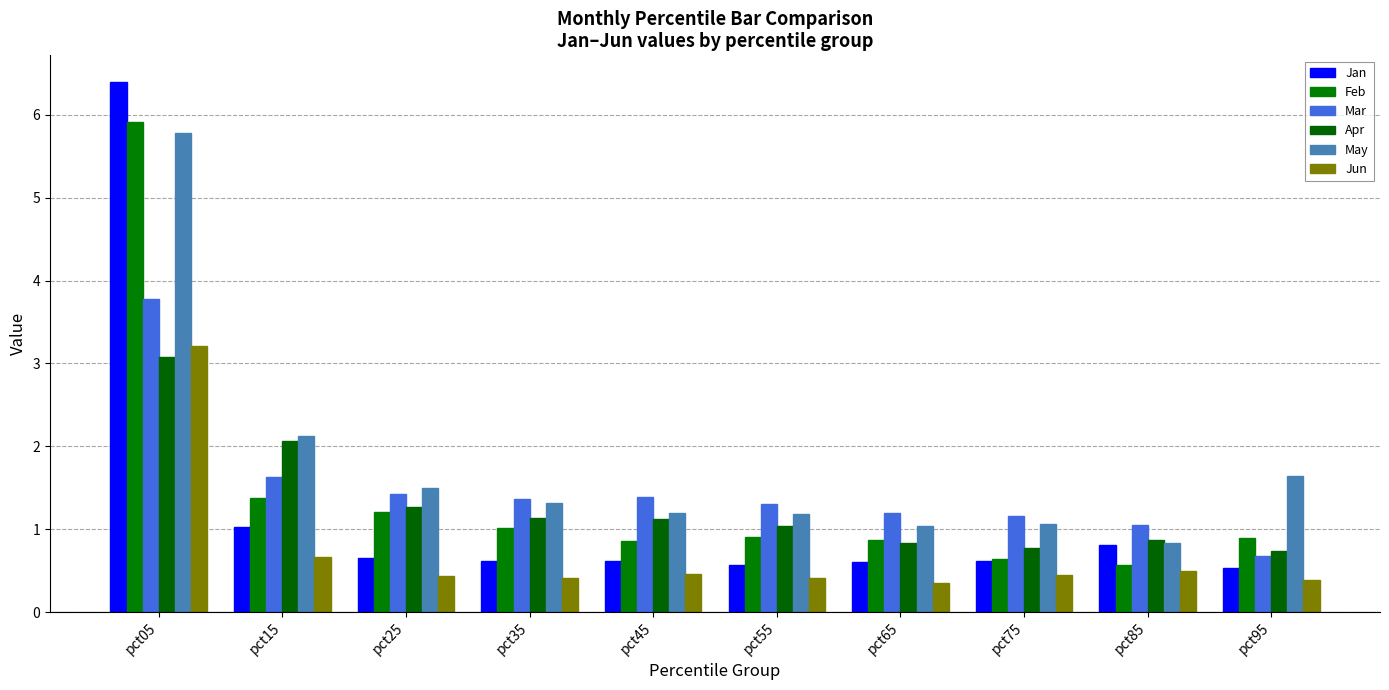

Which category has the lowest value in the Feb series?

pct85